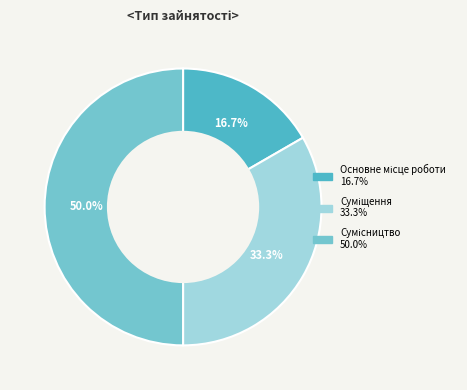

What is the ratio of the value at Сумісництво to the value at Основне місце роботи?

3.0